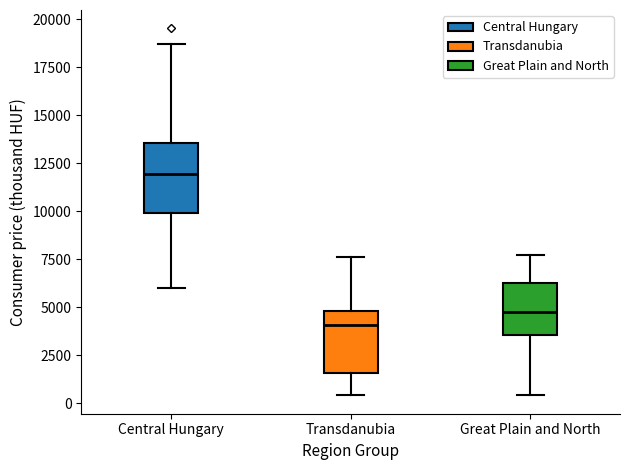

Which box's median line is the lowest?

Transdanubia